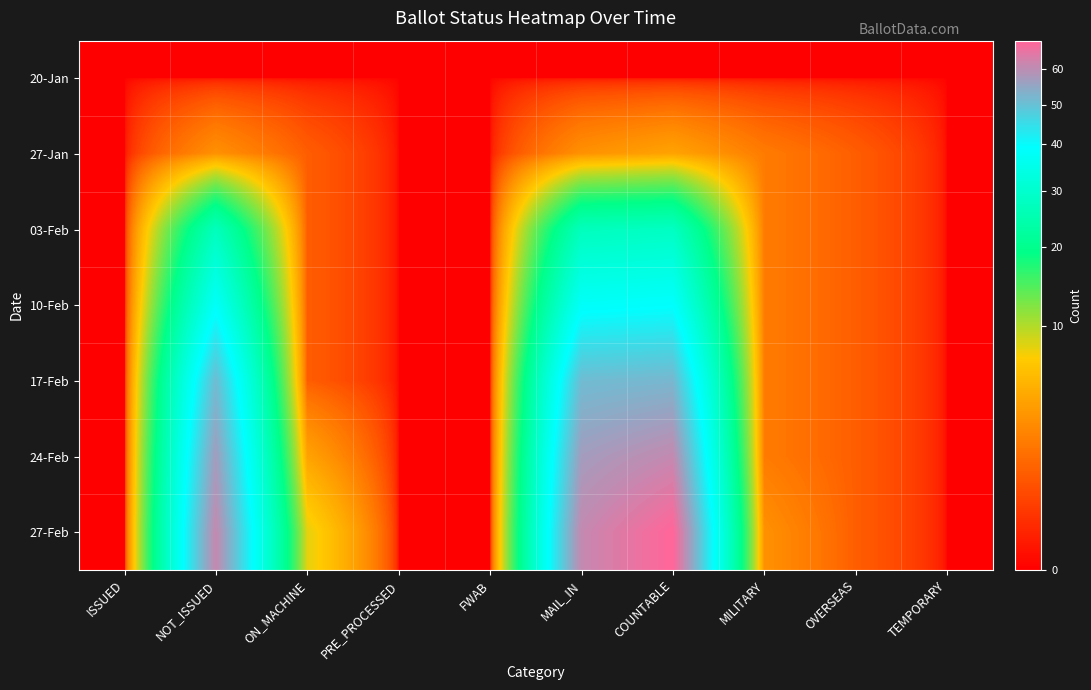

At which category does the chart reach its minimum across all series?

ISSUED